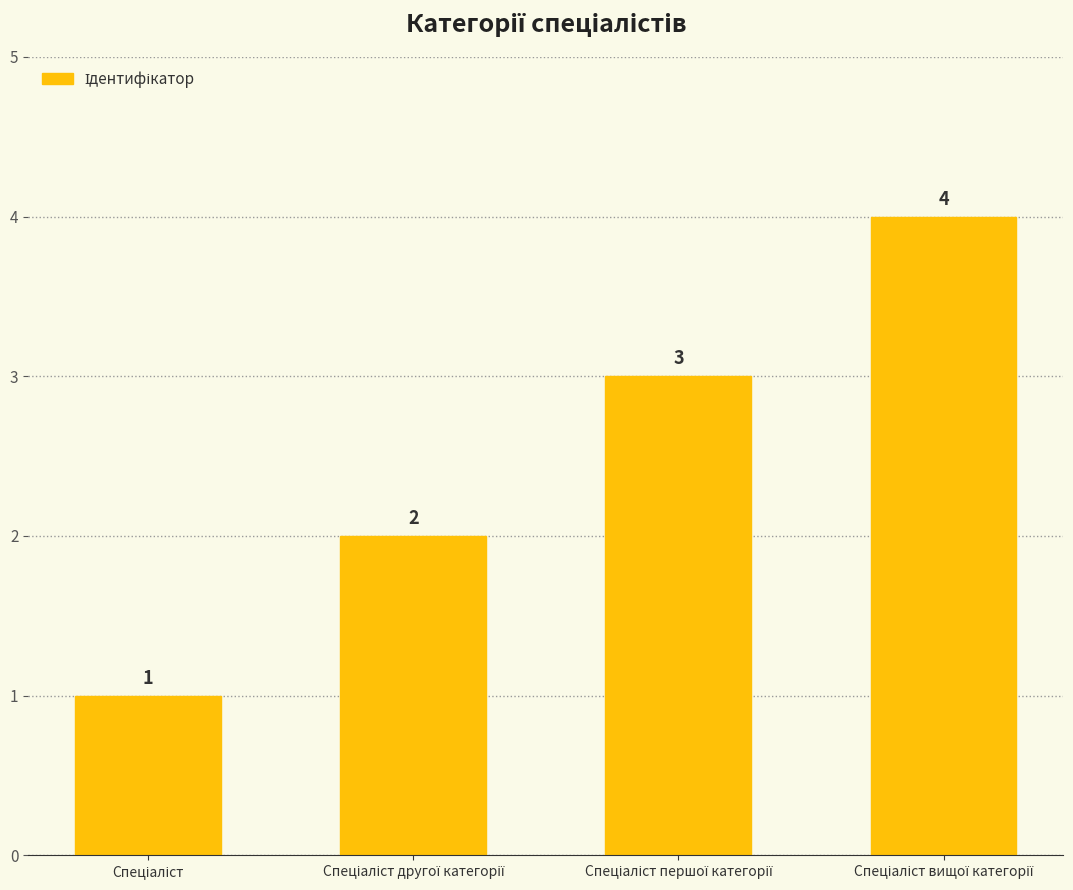

What is the sum of all values?

10